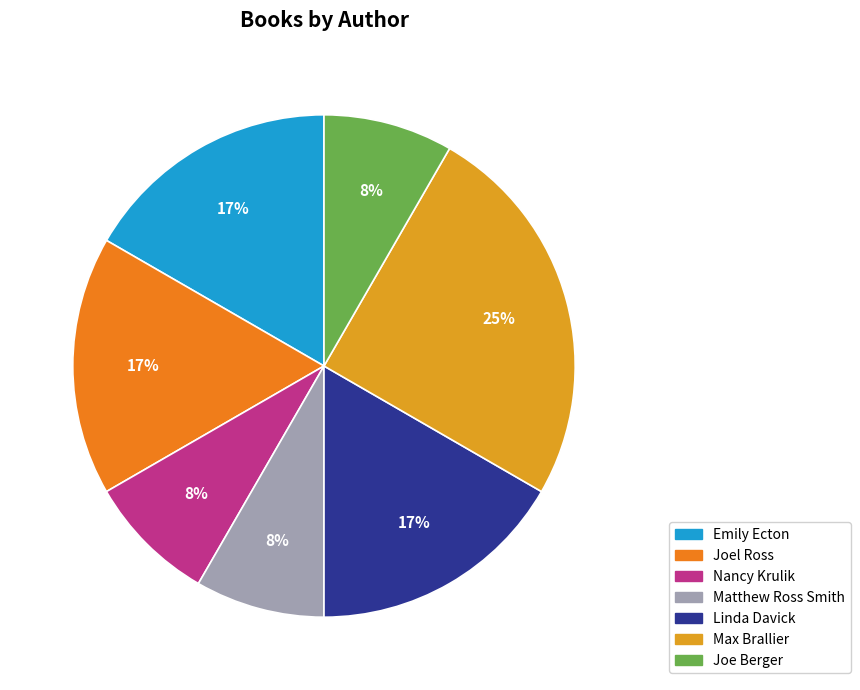

How many slices are in this pie chart?

7